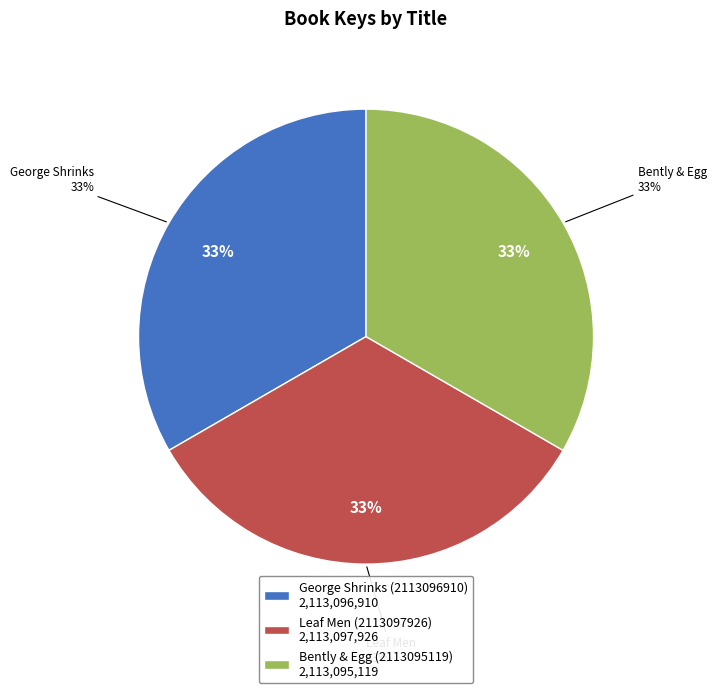

To the nearest percent, what percentage of the pie is George Shrinks (2113096910)?

33%